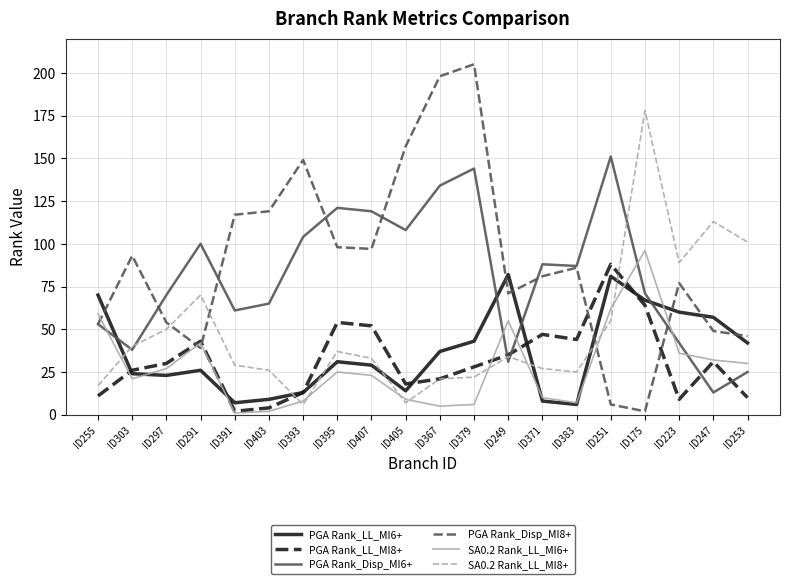

What position from the left is ID395?

8